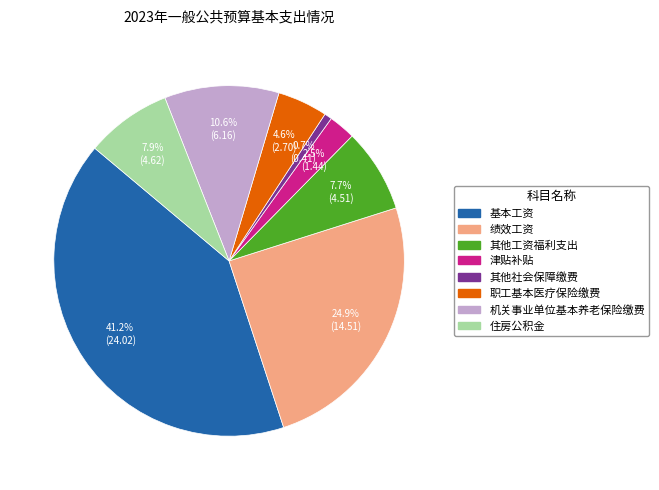

Does 职工基本医疗保险缴费 account for over 50% of the chart?

No